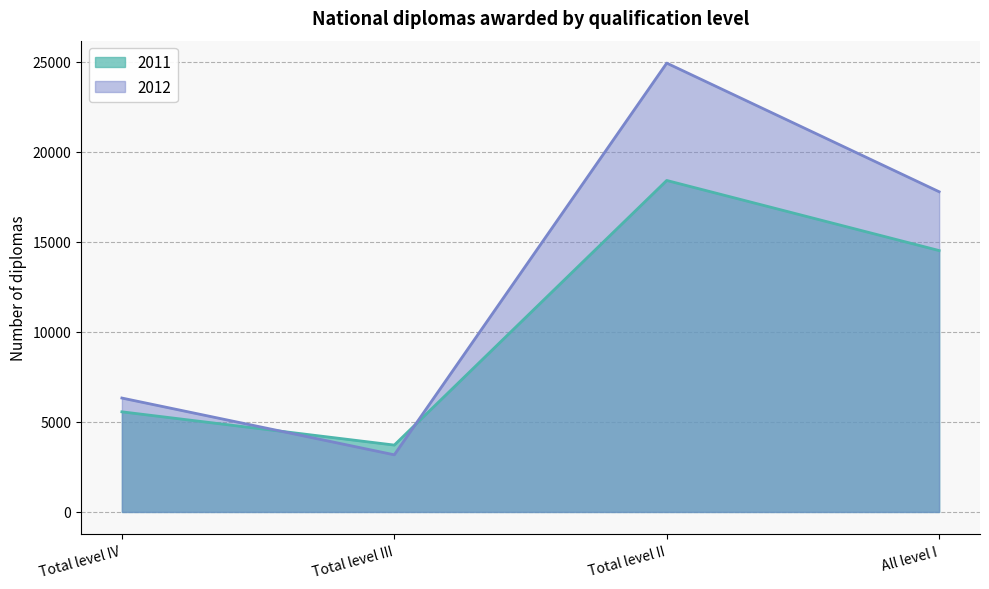

At which label is 2011 closest to 11065?

All level I